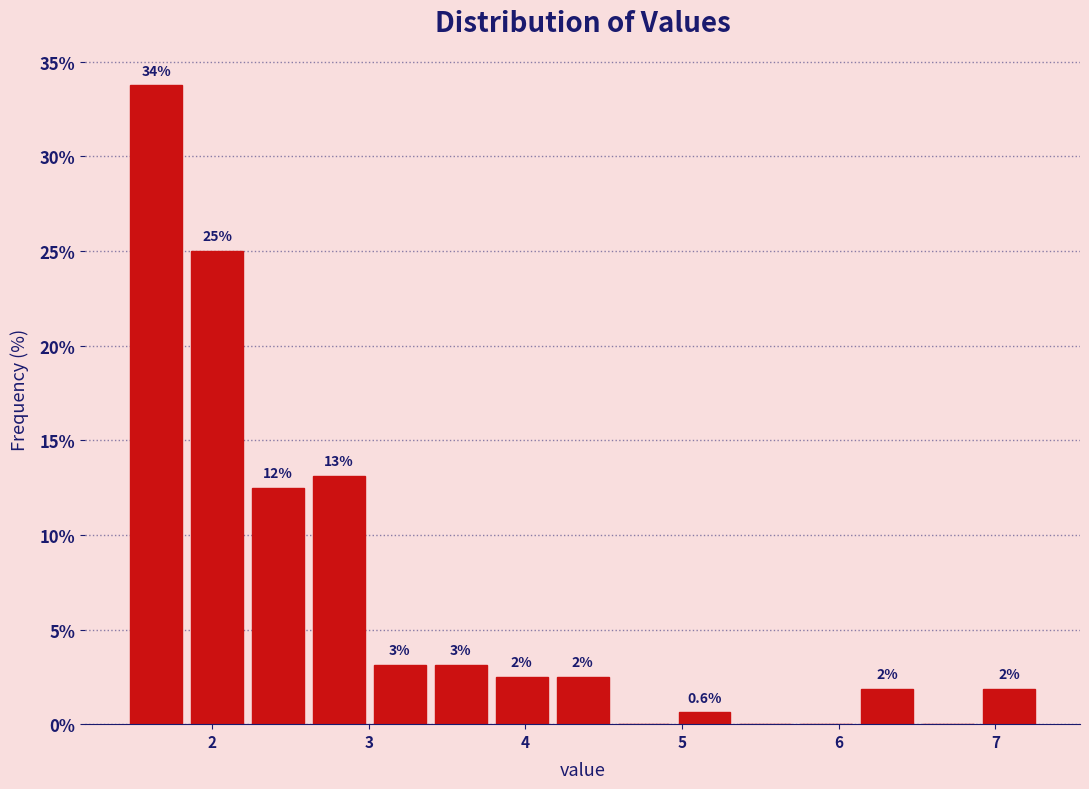

Around what value on the x-axis is the tallest bar? Give the approximate position of its centre, as read against the axis.

1.6